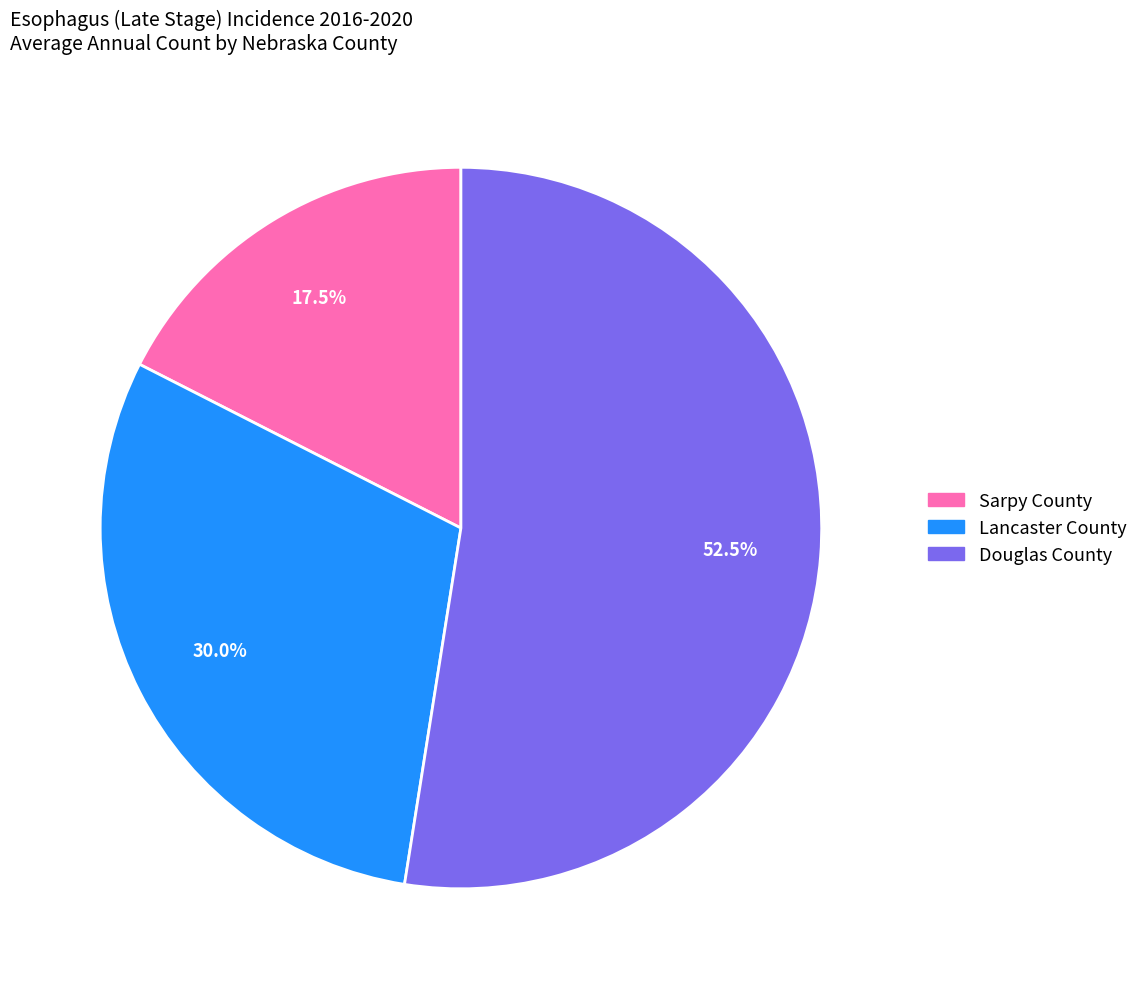

How many slices are in this pie chart?

3